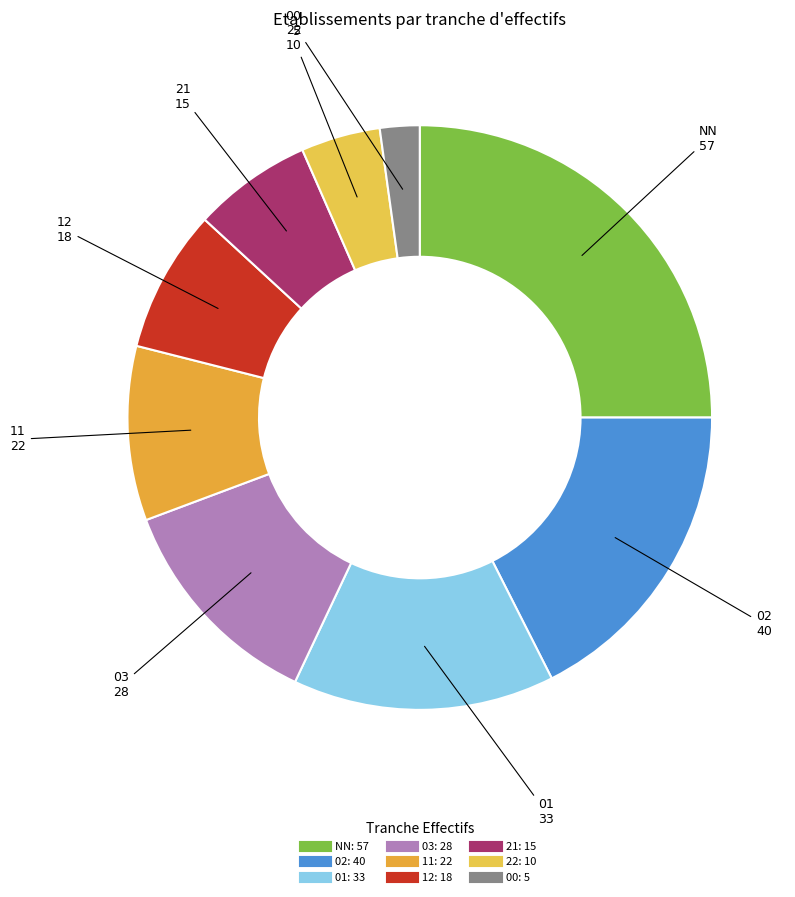

Approximately how many times larger is the value at 11 compared to 01?

0.7